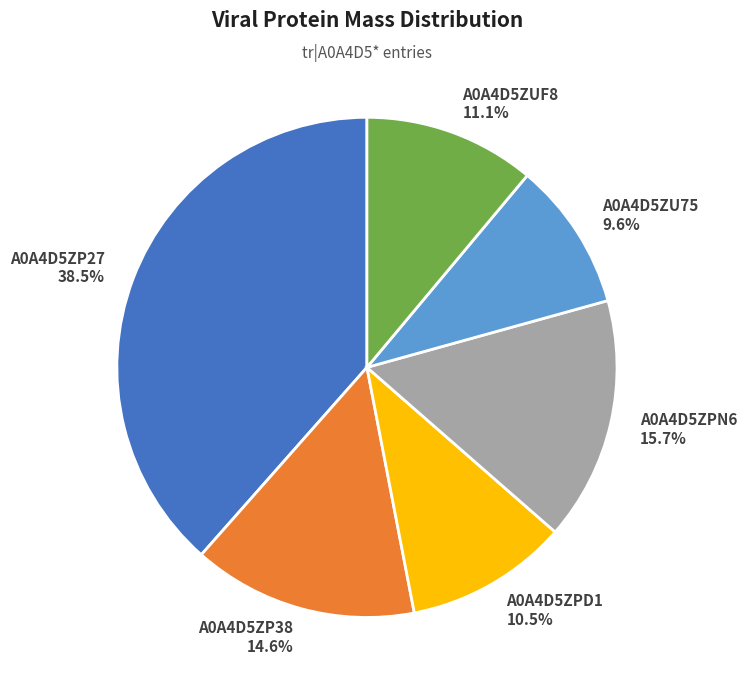

True or false: A0A4D5ZP38 accounts for 24% of the total.

False